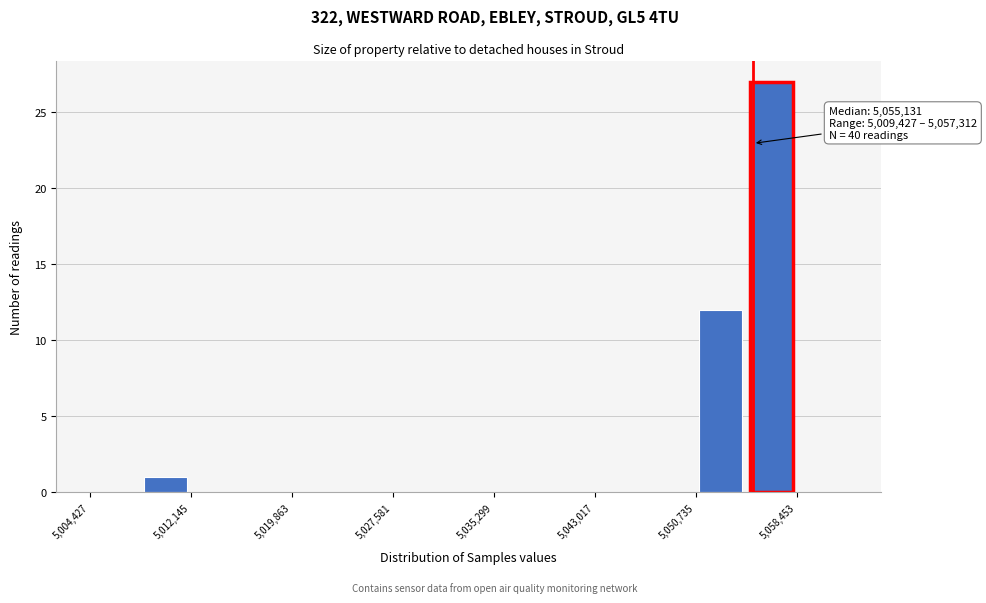

Around what value on the x-axis is the tallest bar? Give the approximate position of its centre, as read against the axis.

5057000